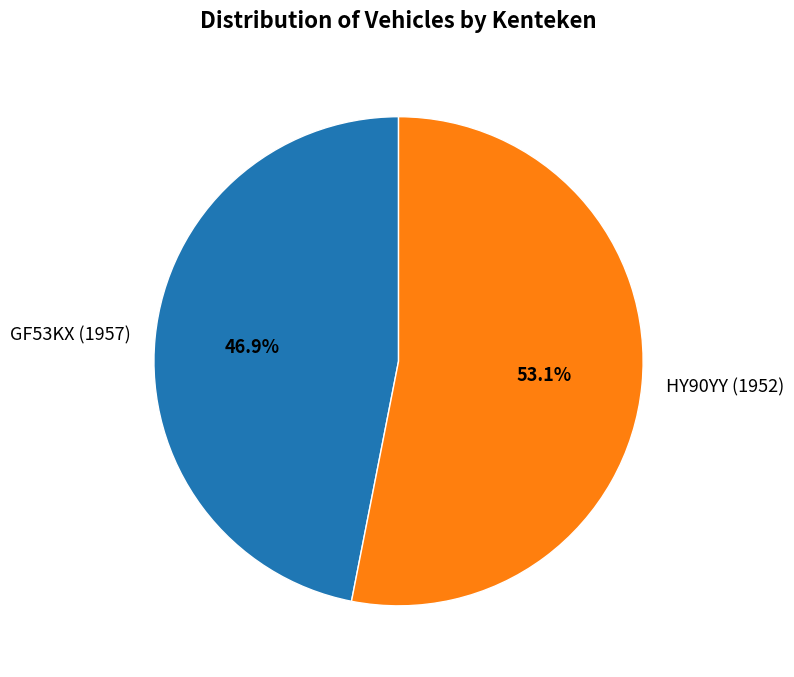

Count the number of slices in the pie.

2